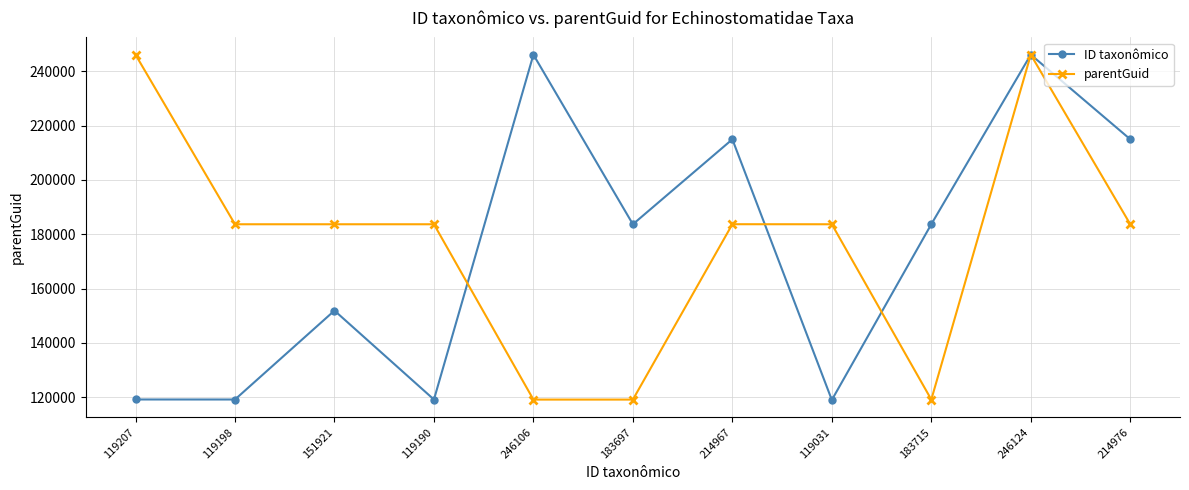

What is the label of the 3rd point from the left?

151921